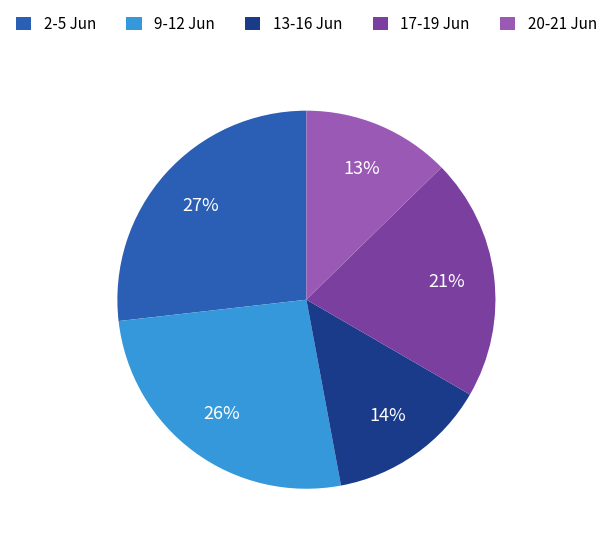

To the nearest percent, what is the difference between the largest and smallest slice percentages?

14%